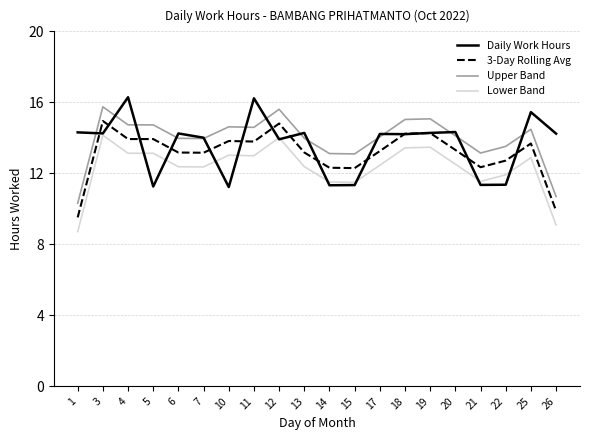

Is the value of Lower Band at 13 greater than the value of Upper Band at 5?

No